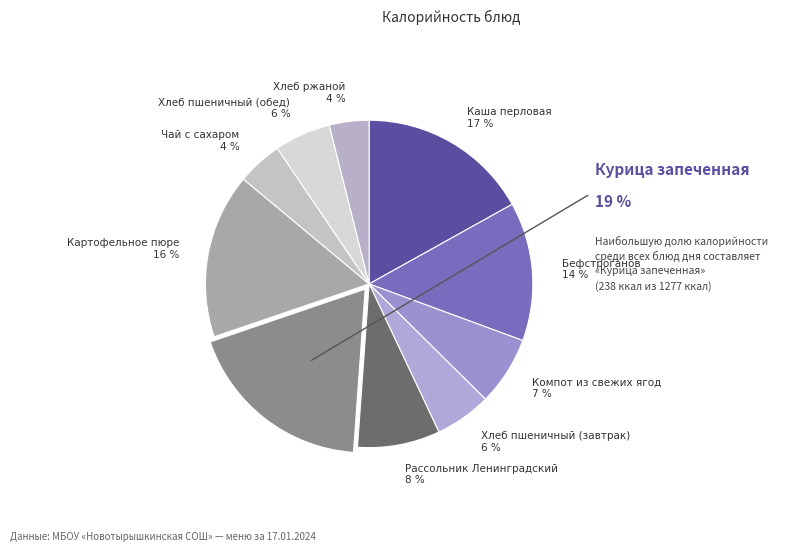

To the nearest percent, what is the difference between the largest and smallest slice percentages?

15%